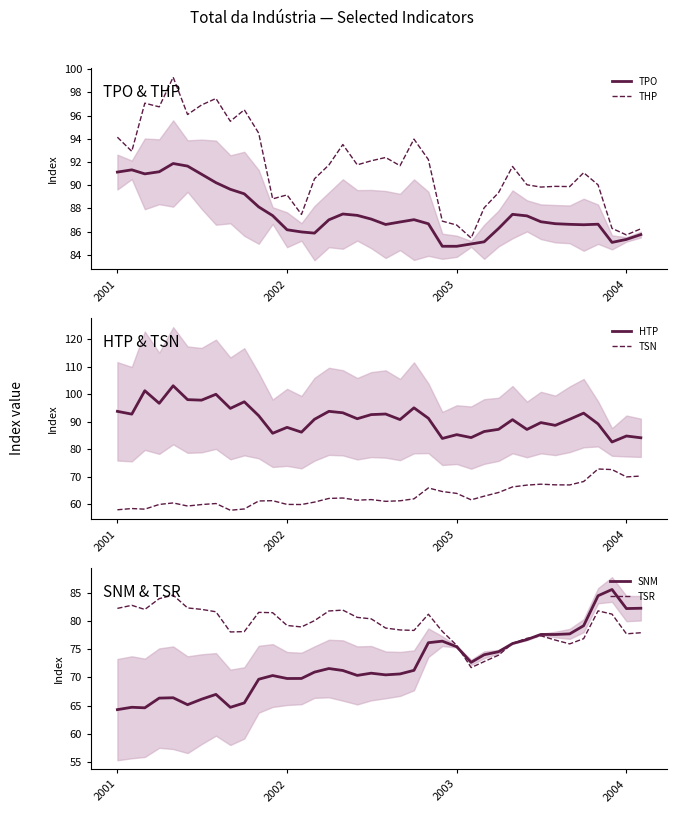

Count the number of data series in this chart.

6